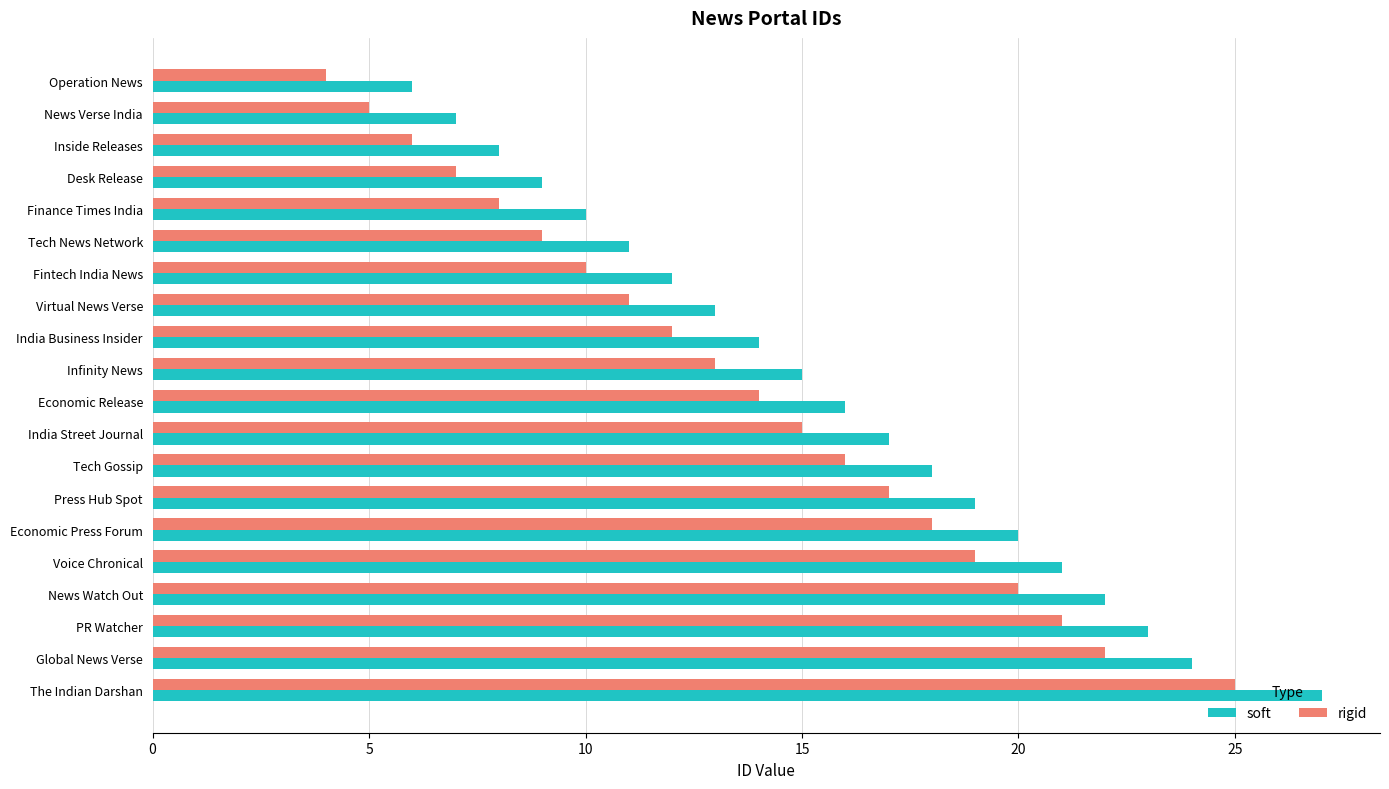

How many values in the soft series are below 16?

10